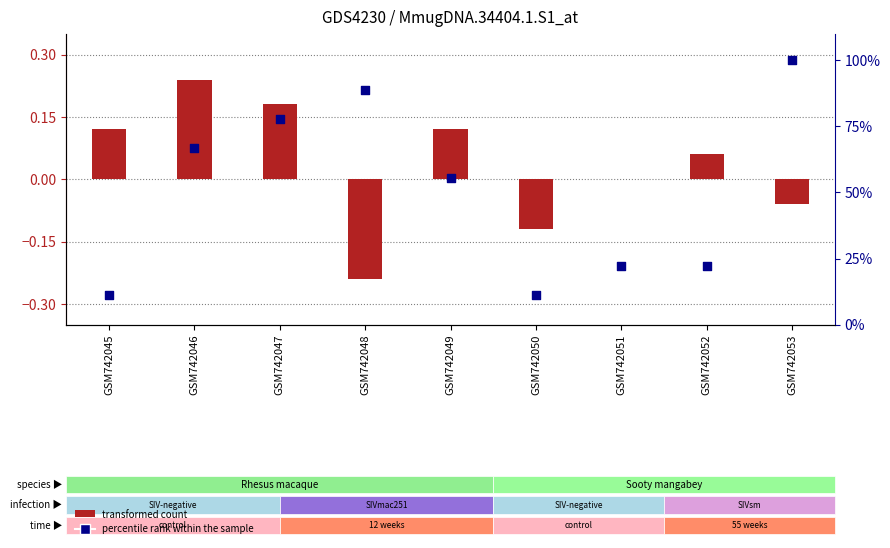

Is the value of percentile rank within the sample at GSM742051 greater than the value of transformed count at GSM742046?

Yes